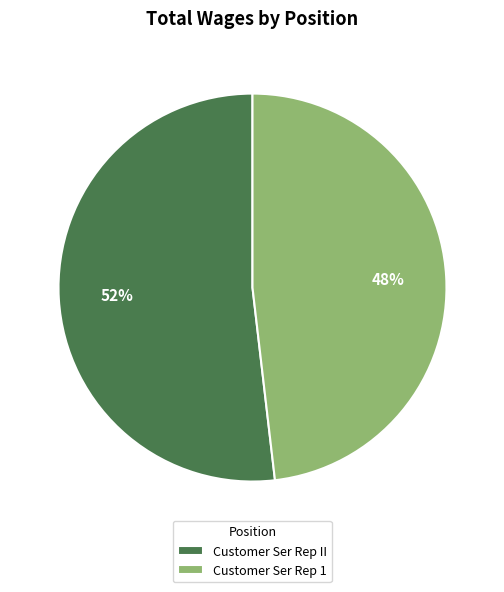

Count the number of slices in the pie.

2